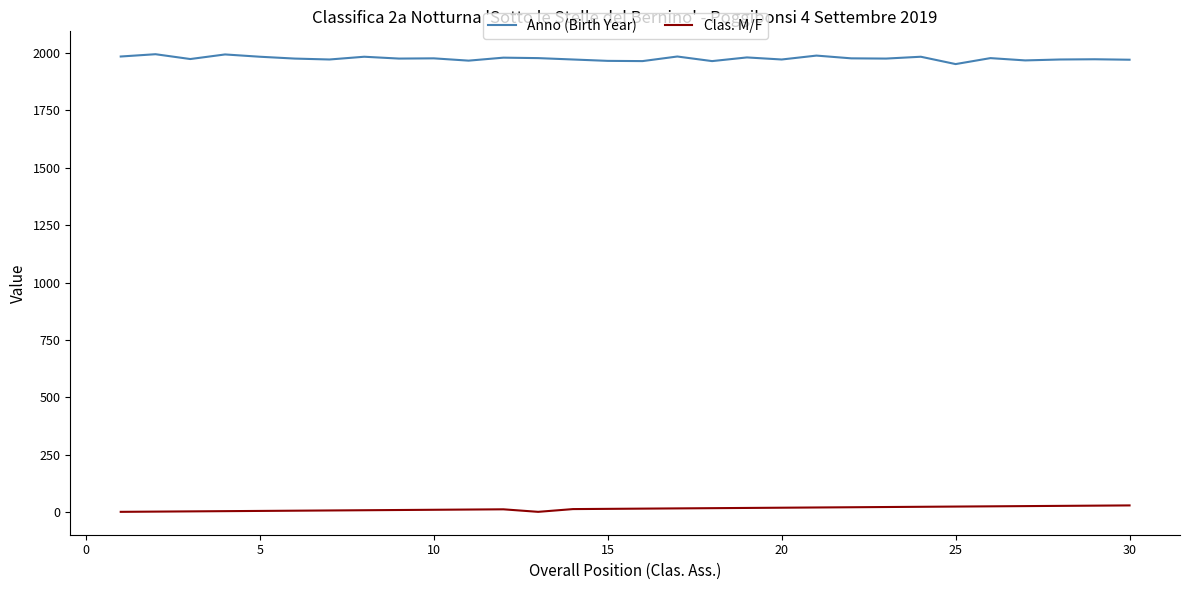

What is the minimum value for Anno (Birth Year)?

1952